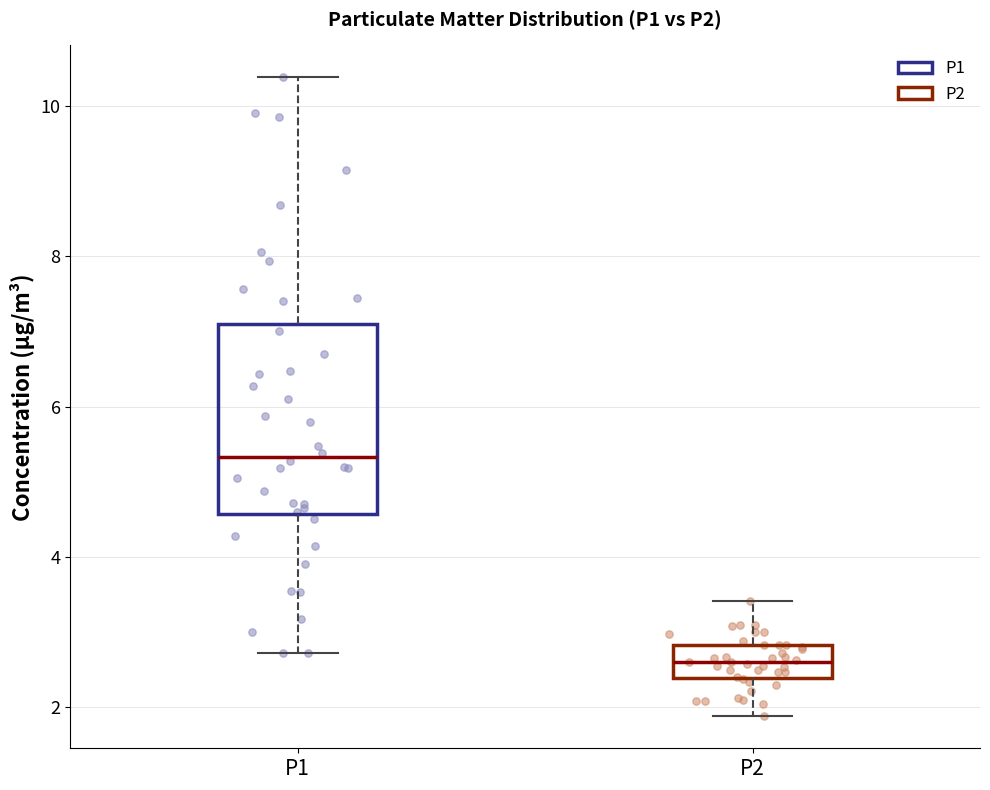

Reading left to right, read every box against the y-axis: the position of its median line, the range the box covers, and the ends of its whiskers. The values are not printed on the chart, so give them approximately, as read against the axis.

P1: median 5.4, box 4.6 to 7.2, whiskers 2.8 to 10.4
P2: median 2.6, box 2.4 to 2.8, whiskers 1.8 to 3.4